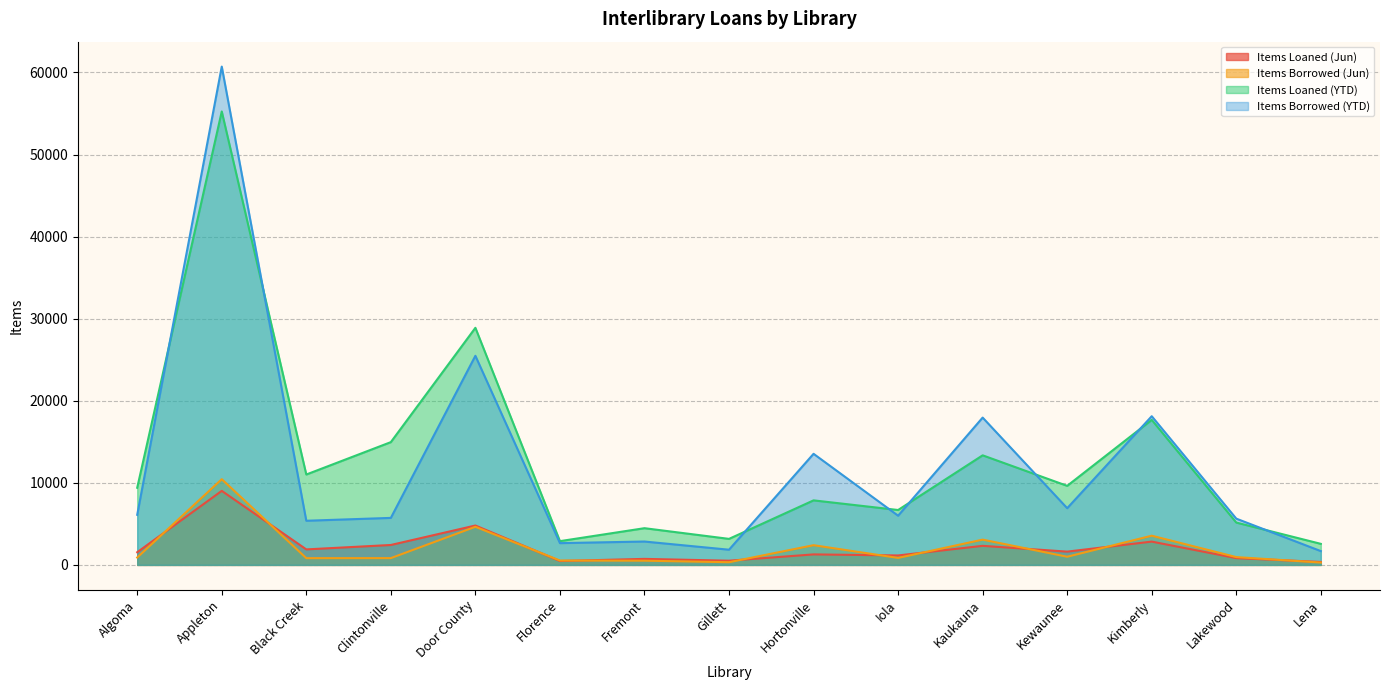

Count the number of categories in the chart.

15